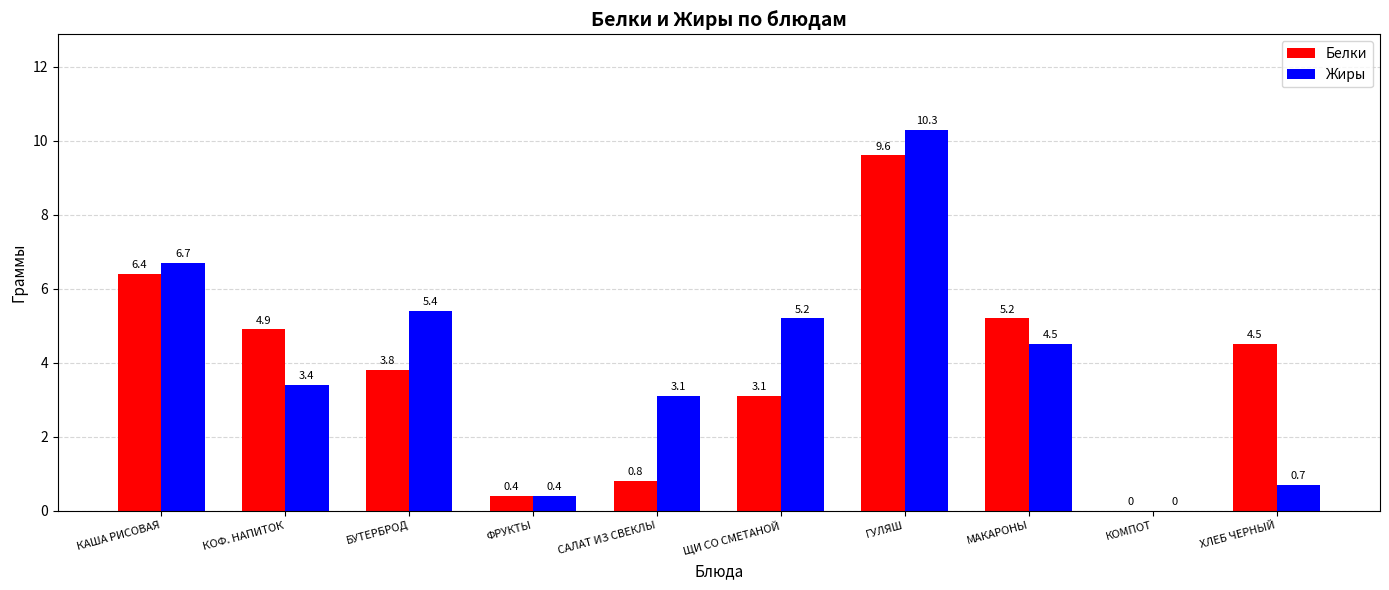

True or false: Жиры has a value of 2.4 at МАКАРОНЫ.

False